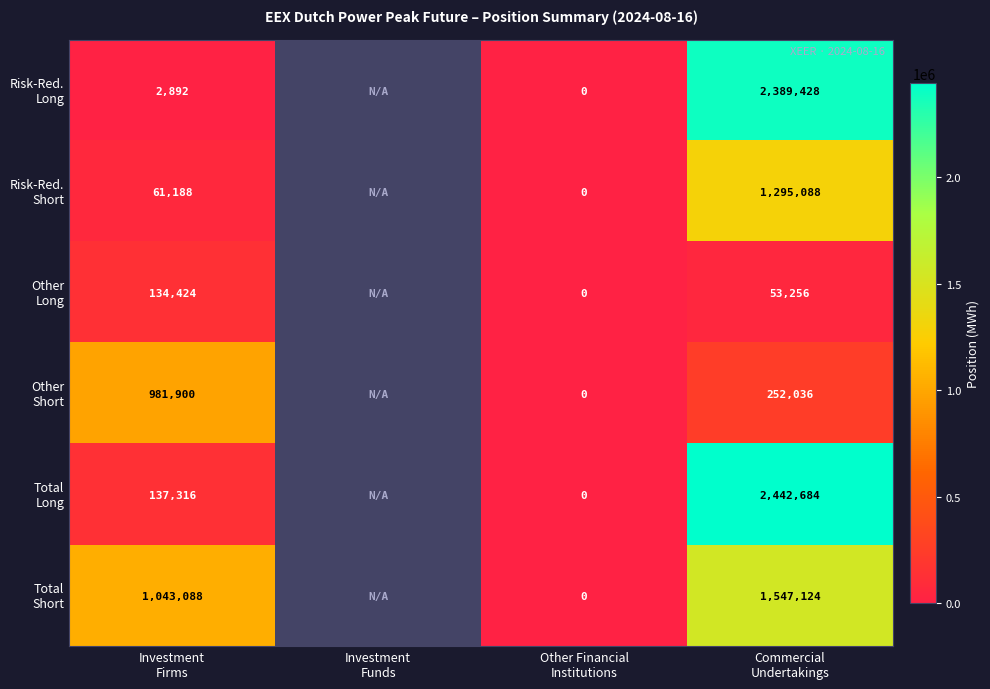

What is the sum of the Total Long values at Other Financial Institutions and Investment Firms?

137316